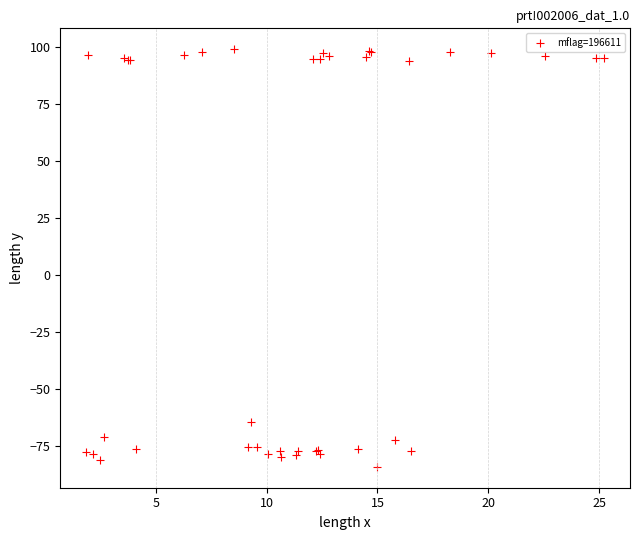

What Y value in the scatter plot is closest to 7?

-64.5